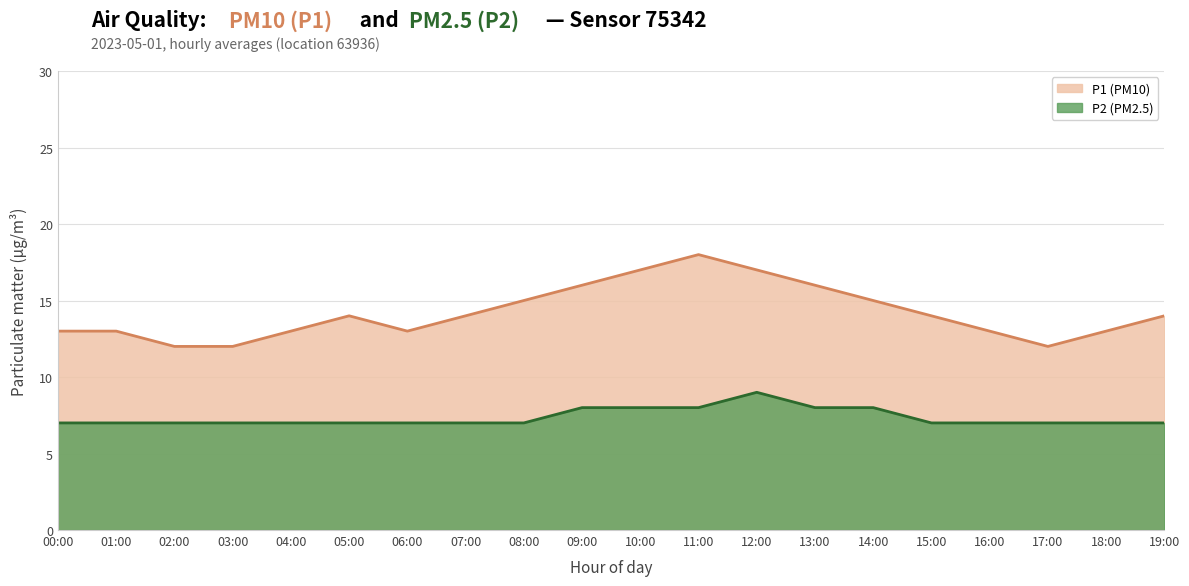

What position from the right is 13:00?

7